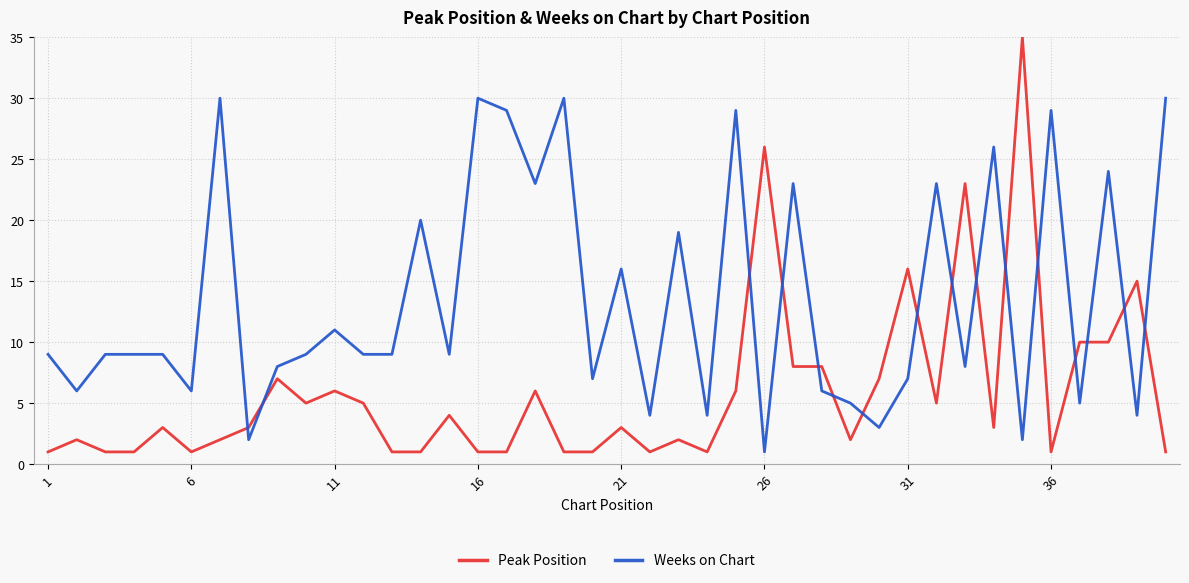

What is the difference between the maximum and minimum values in the Weeks on Chart series?

29